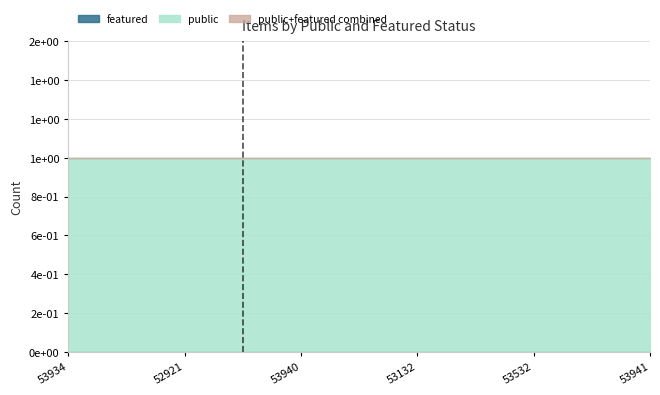

The value of featured at 53532 is 0. True or false?

True